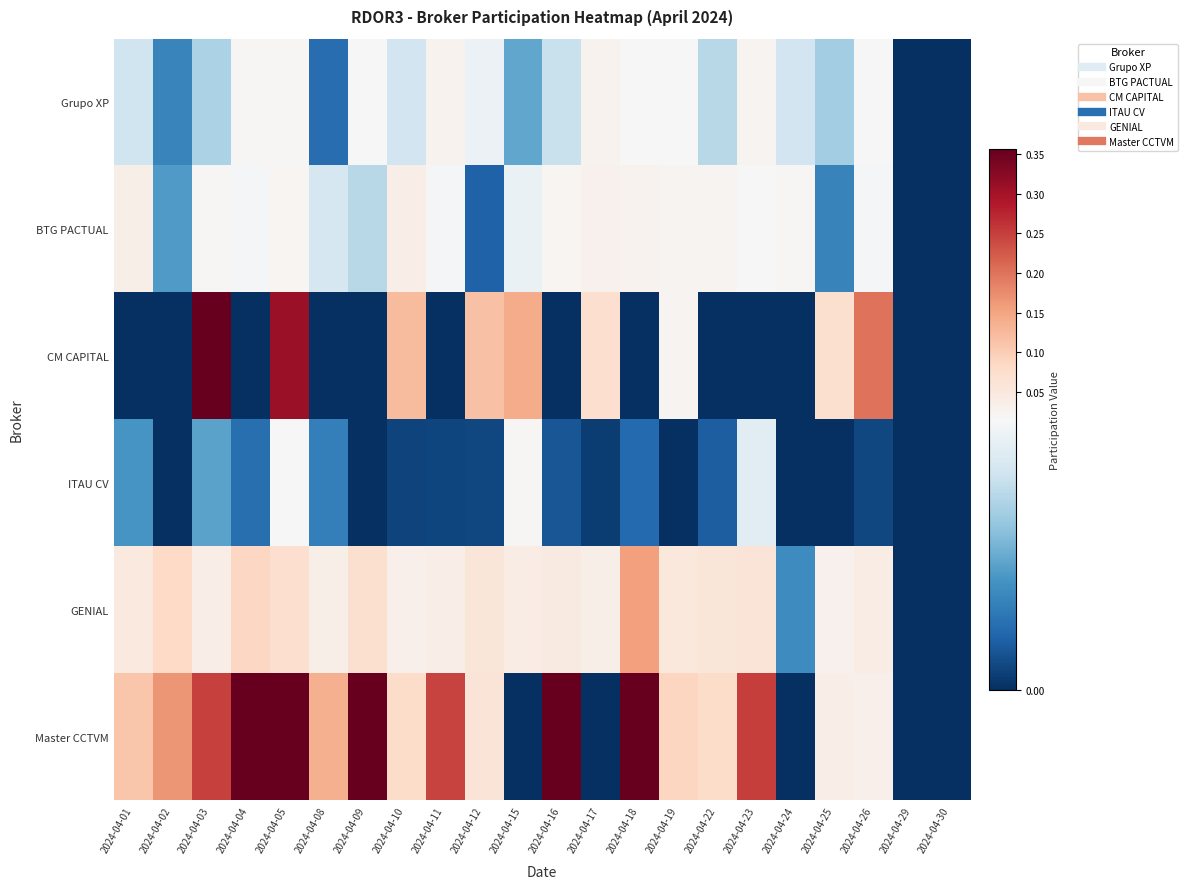

What is the total value across all series at 2024-04-01?

0.2